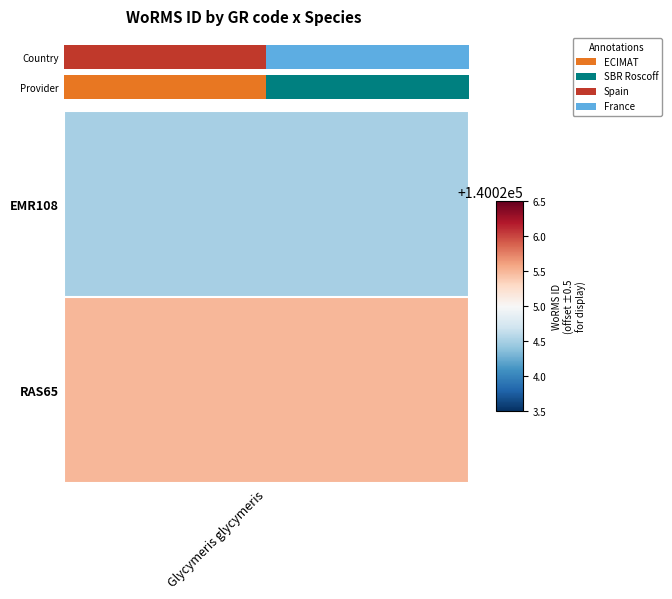

What is the difference between the maximum and minimum values?

1